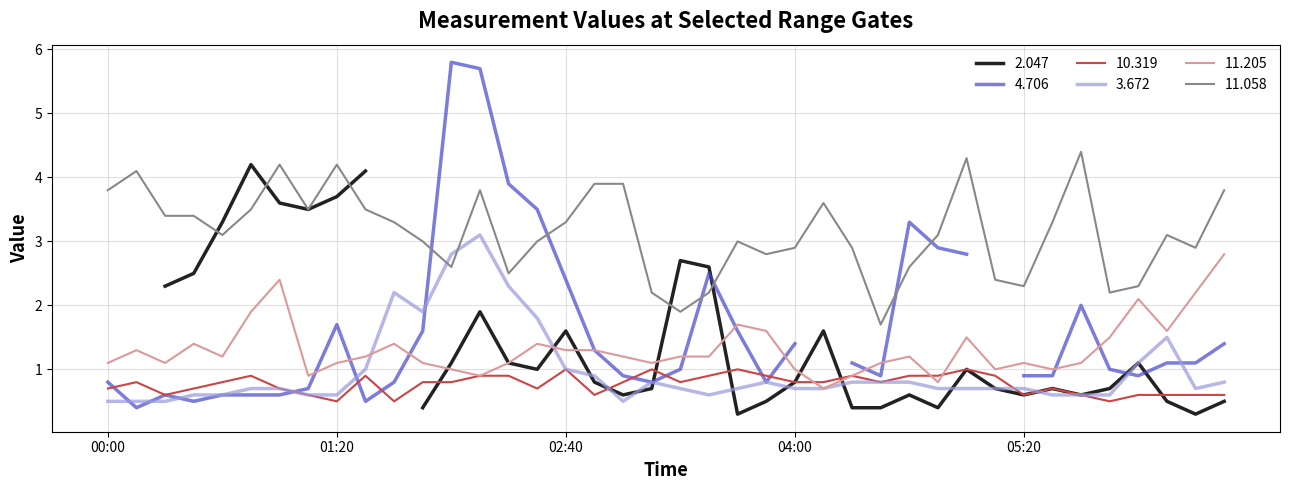

Which series has the largest total across all categories?

11.058